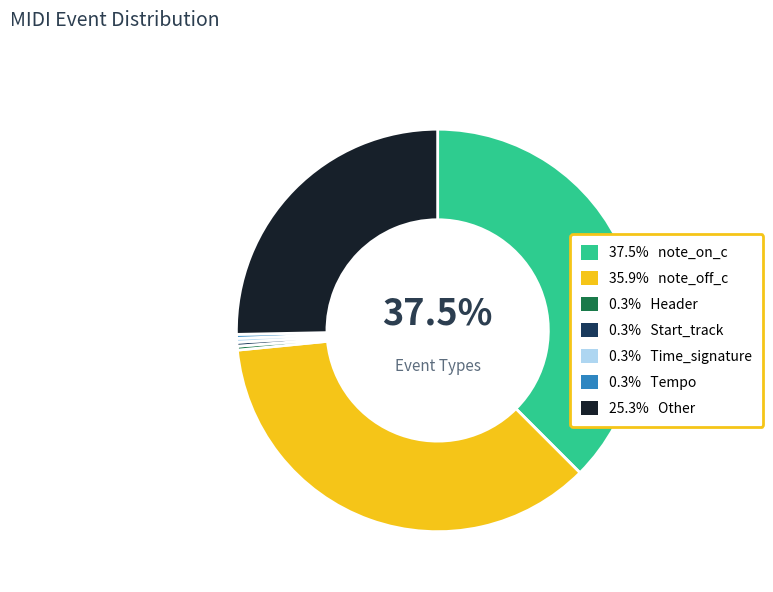

Is there a majority slice in this chart?

No